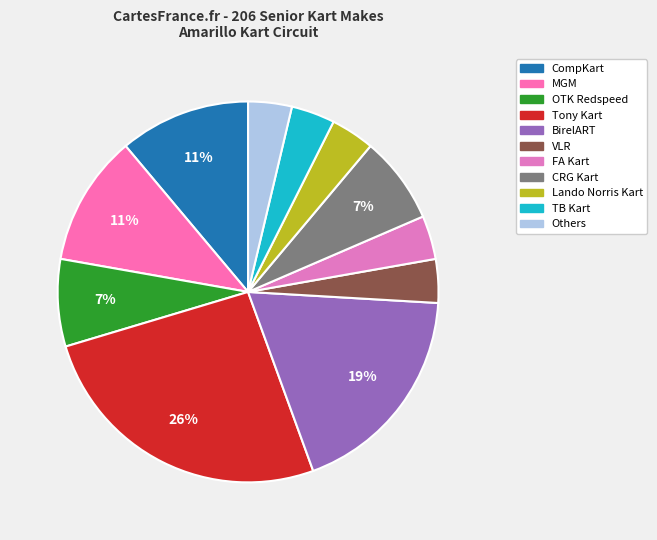

How many segments does this pie chart have?

11